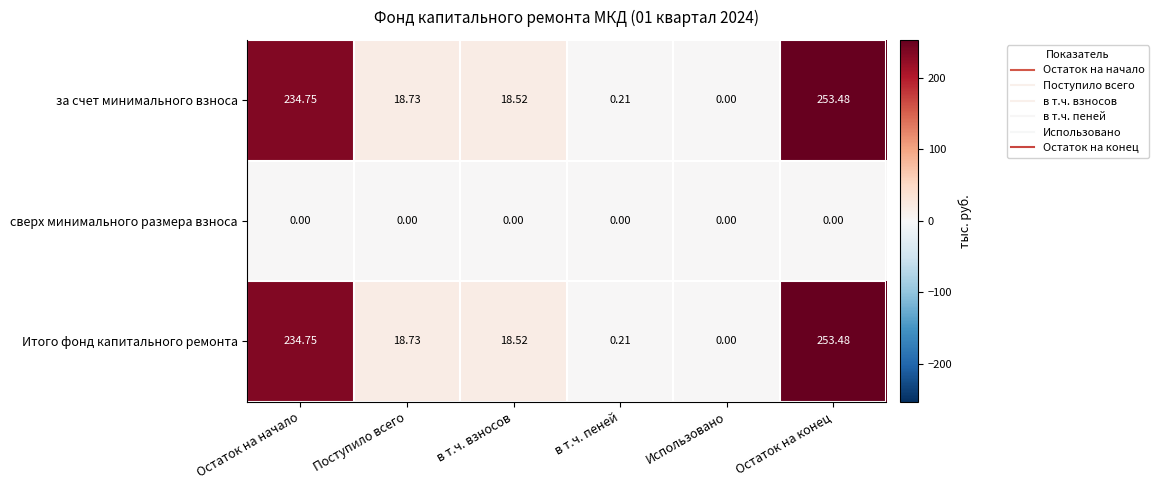

Count the number of data series in this chart.

3